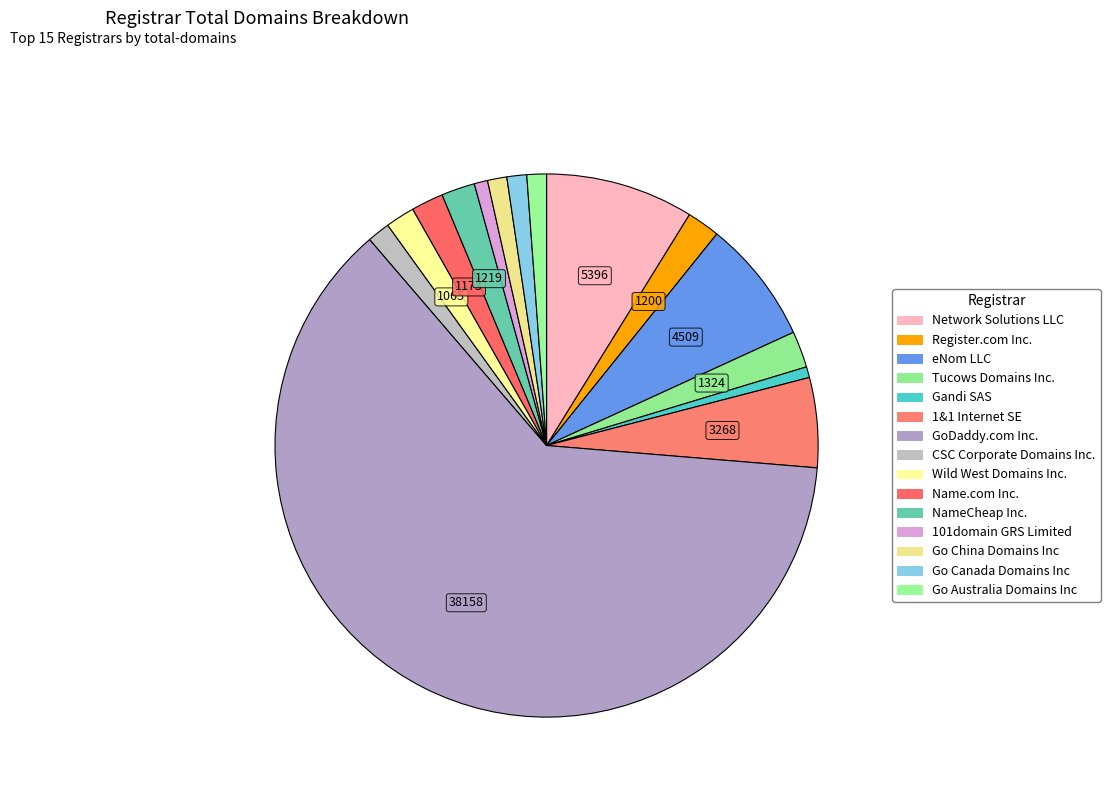

What is the change in value from Network Solutions LLC to eNom LLC?

-887